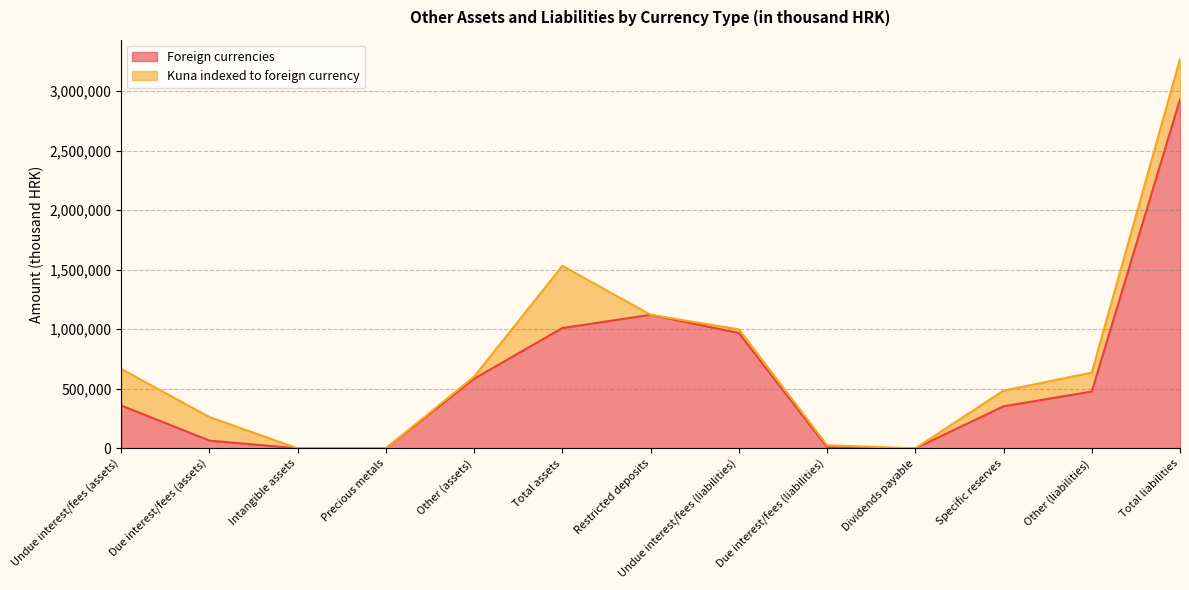

At which label is Foreign currencies closest to 1464942?

Restricted deposits